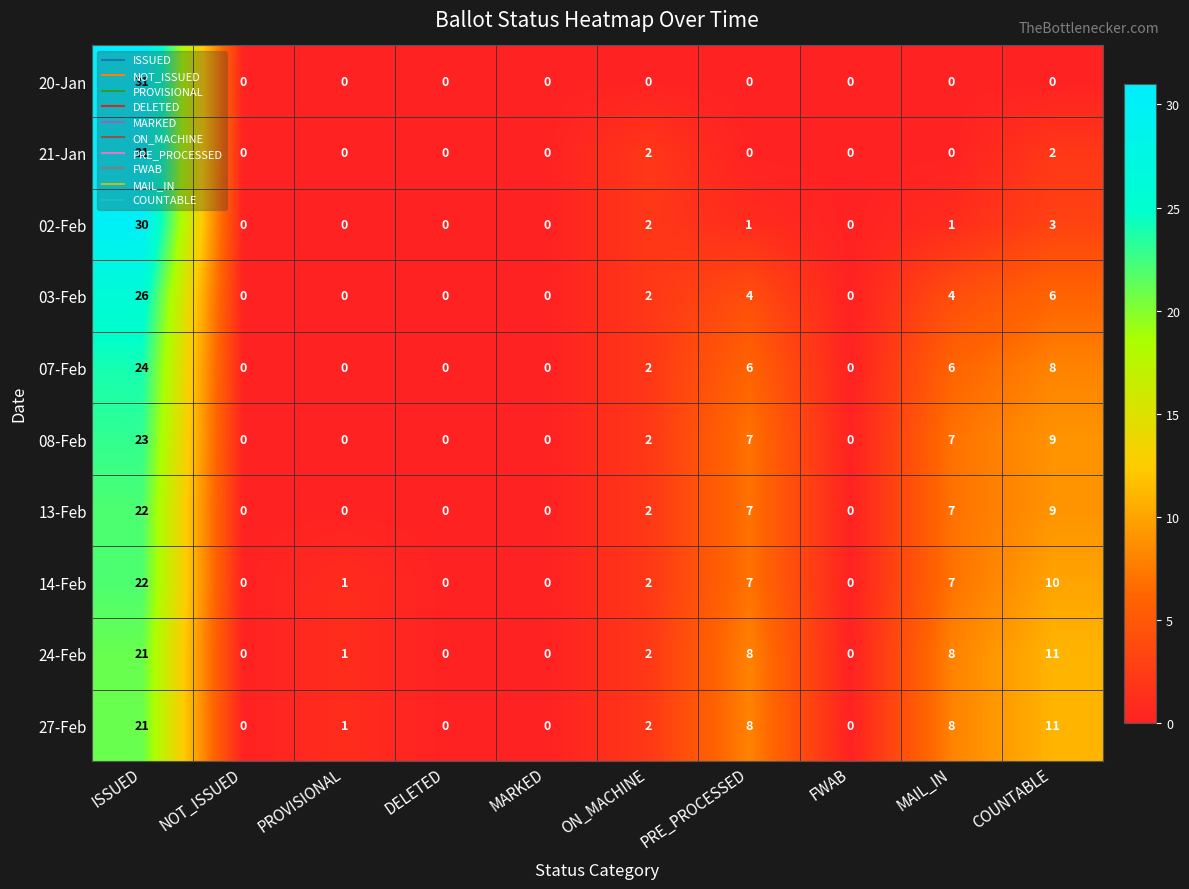

What is the difference between the maximum and minimum values in the 27-Feb series?

21